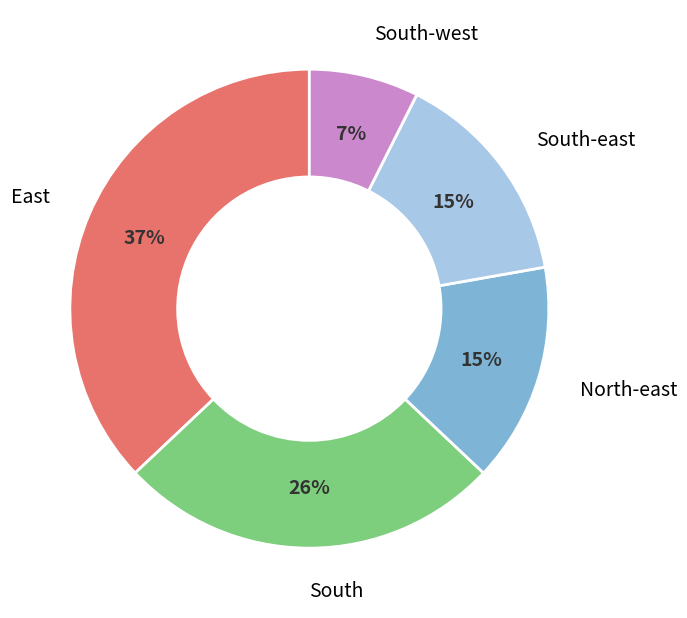

To the nearest percent, what is the difference between the largest and smallest slice percentages?

30%